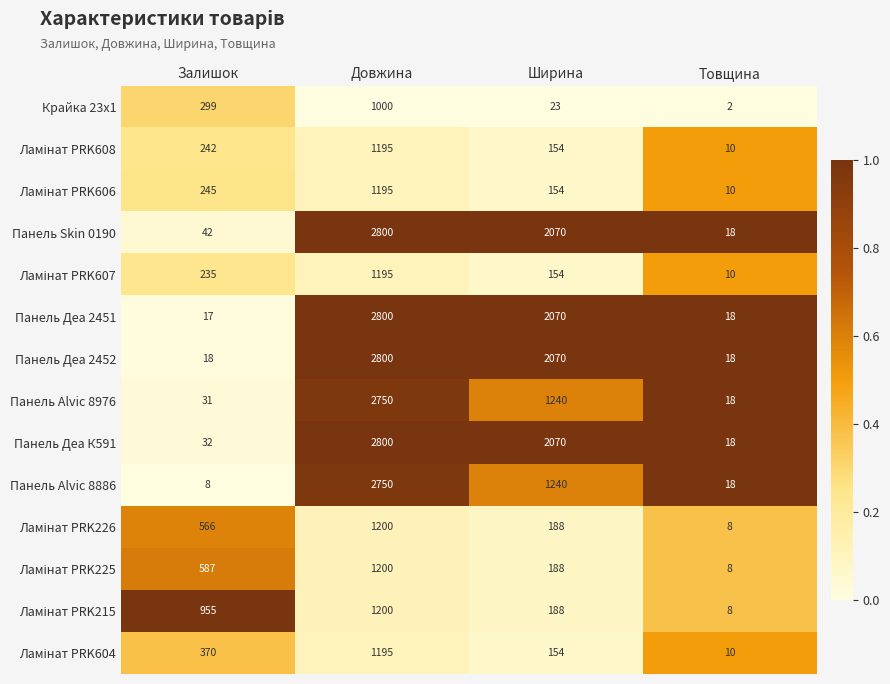

What is the total value across all series at Залишок?

3647